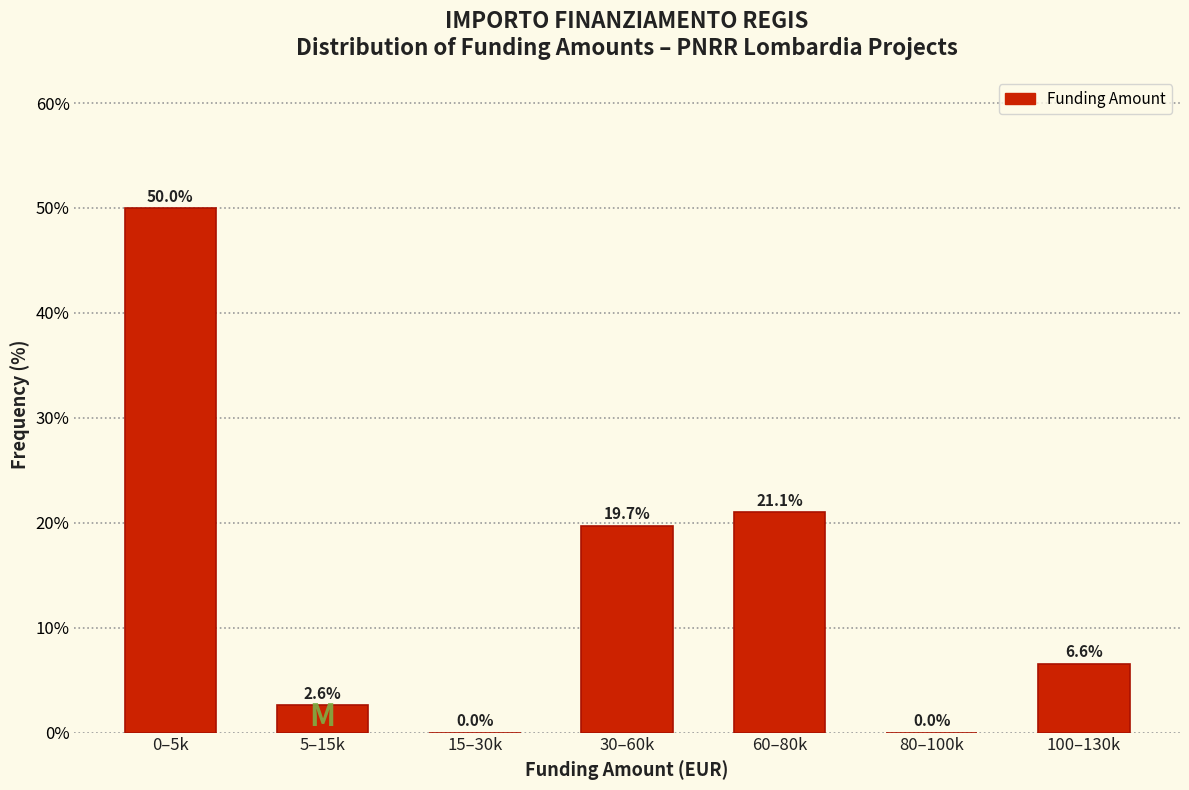

Reading left to right, transcribe all the data shown in this chart.

0–5k=50.0	5–15k=2.6	15–30k=0.0	30–60k=19.7	60–80k=21.1	80–100k=0.0	100–130k=6.6